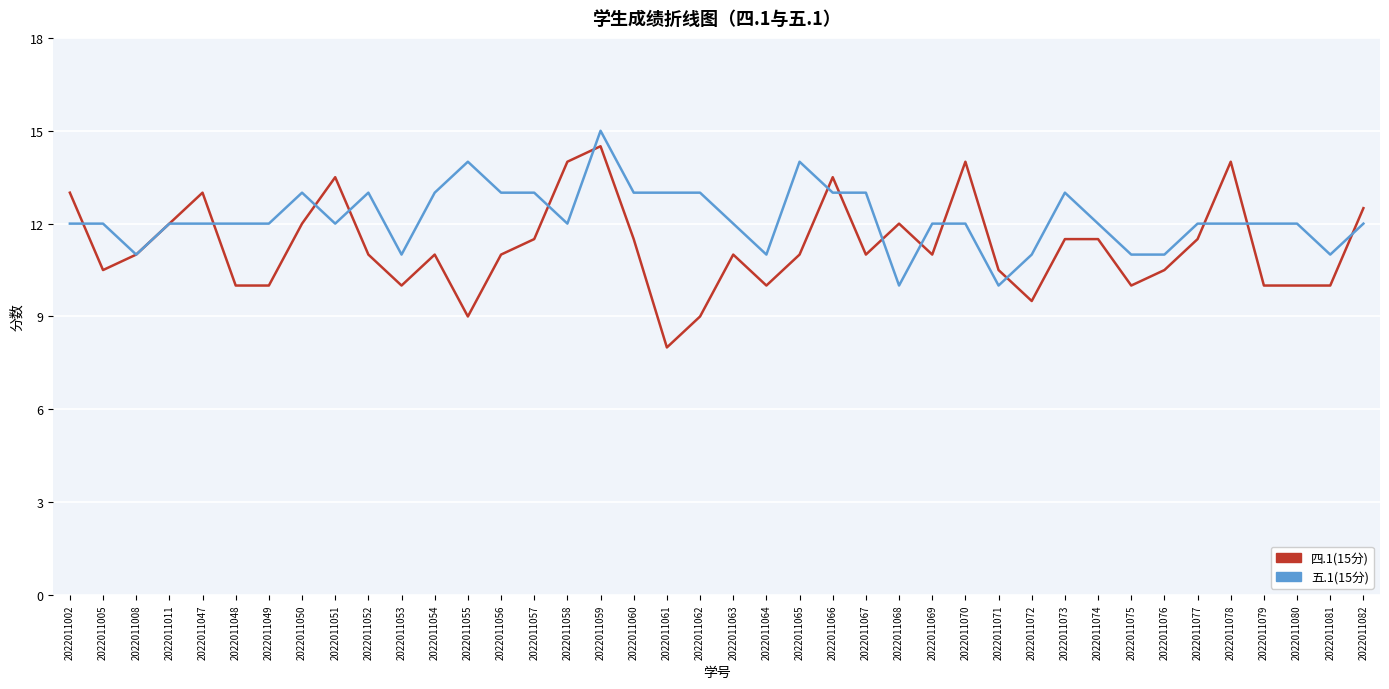

Is it true that 五.1(15分) equals 3.0 at 2022011077?

False